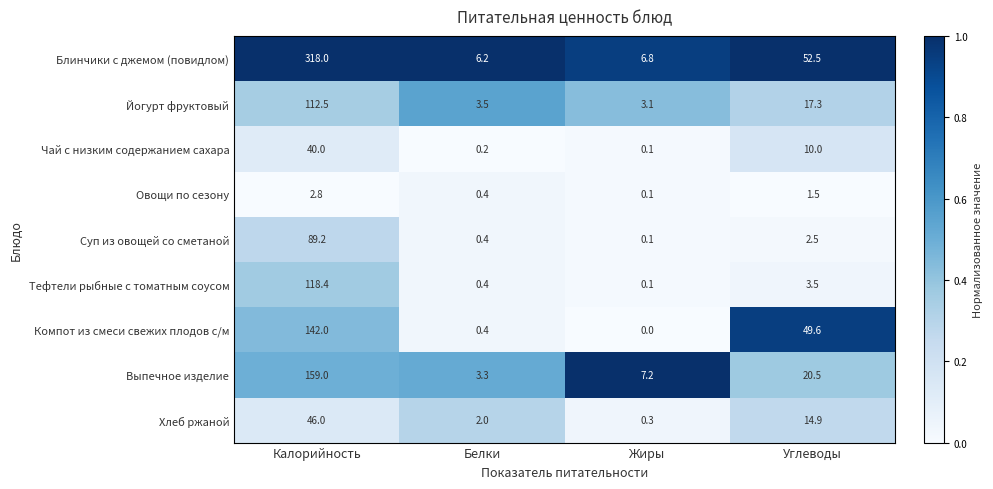

At which label is Выпечное изделие closest to 81?

Углеводы